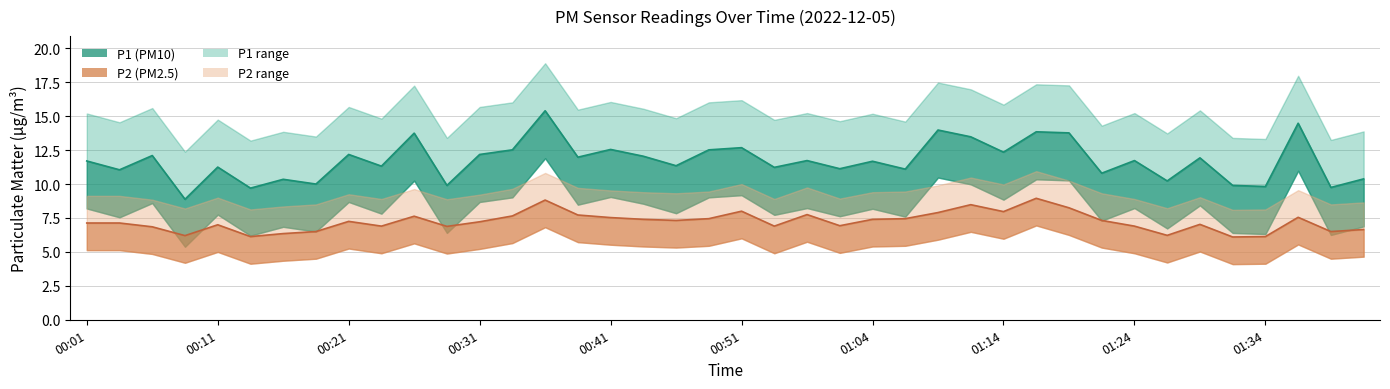

True or false: P2 has more than 1 interior local peaks.

True